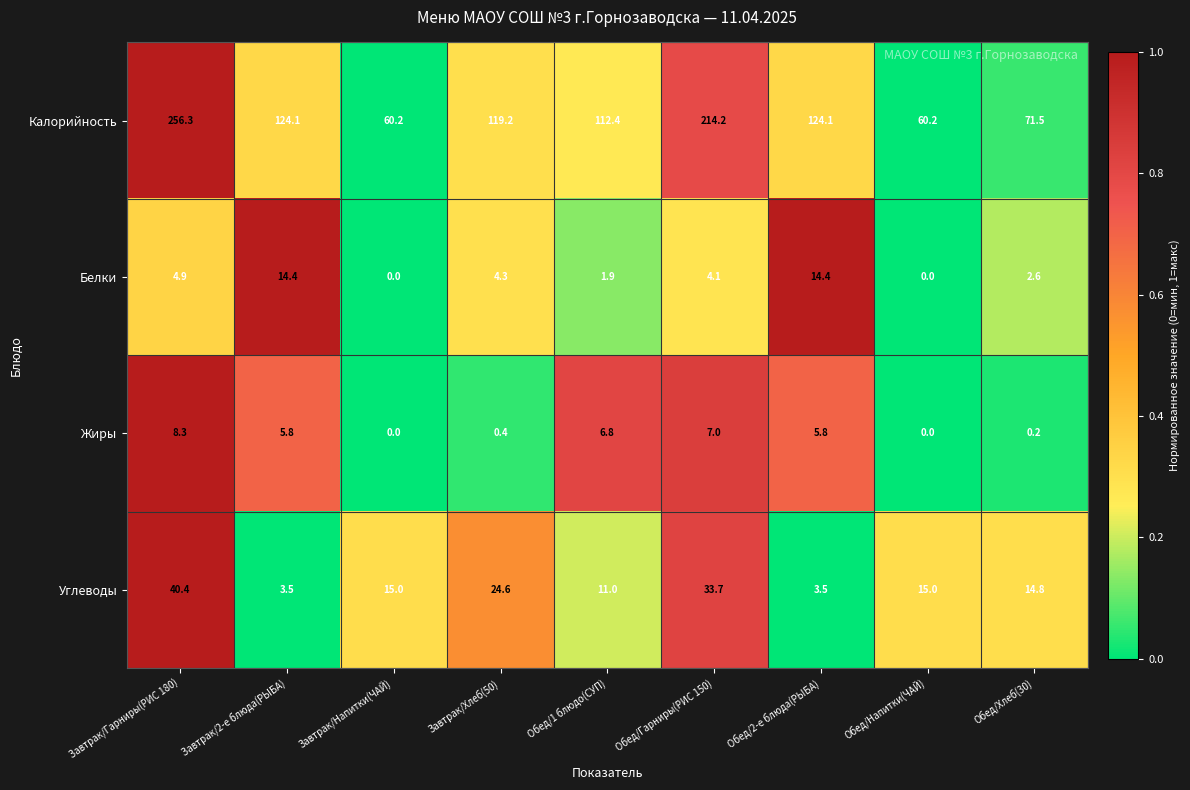

What is the difference between the highest and lowest values at Завтрак/Напитки(ЧАЙ)?

60.2